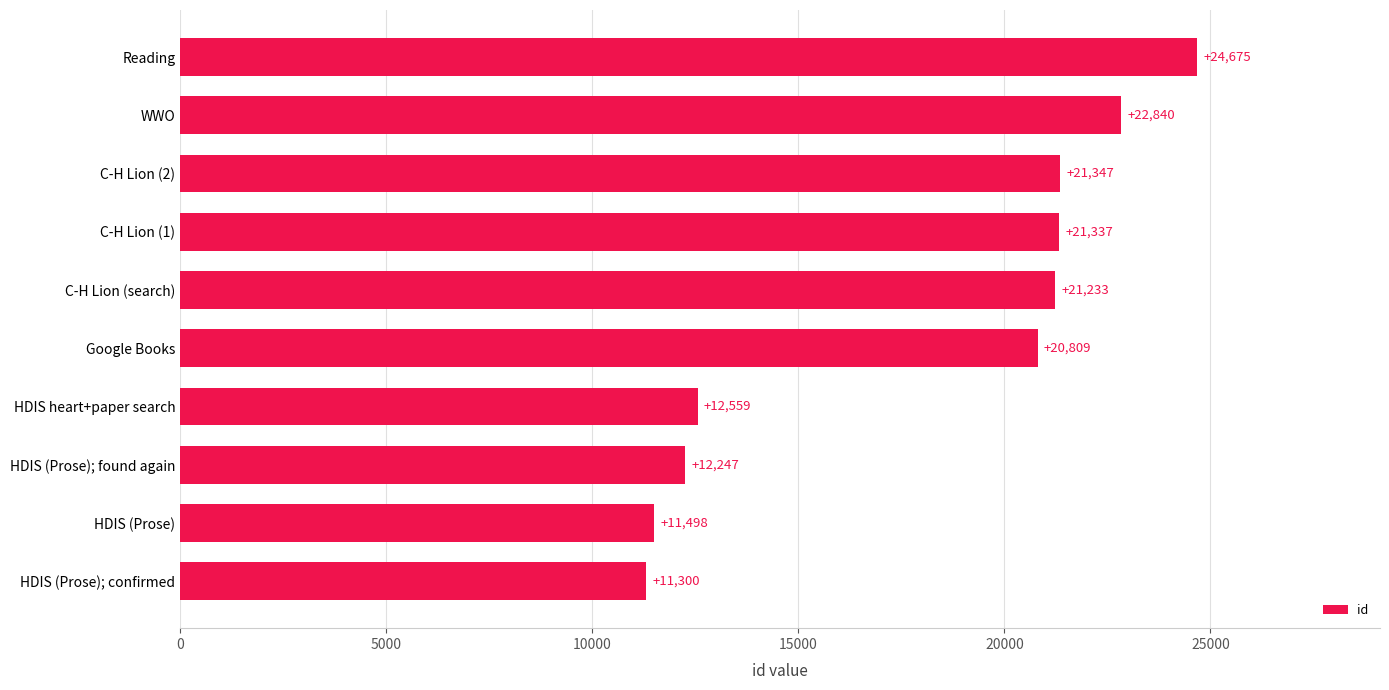

True or false: the data shows 3006 at HDIS (Prose).

False